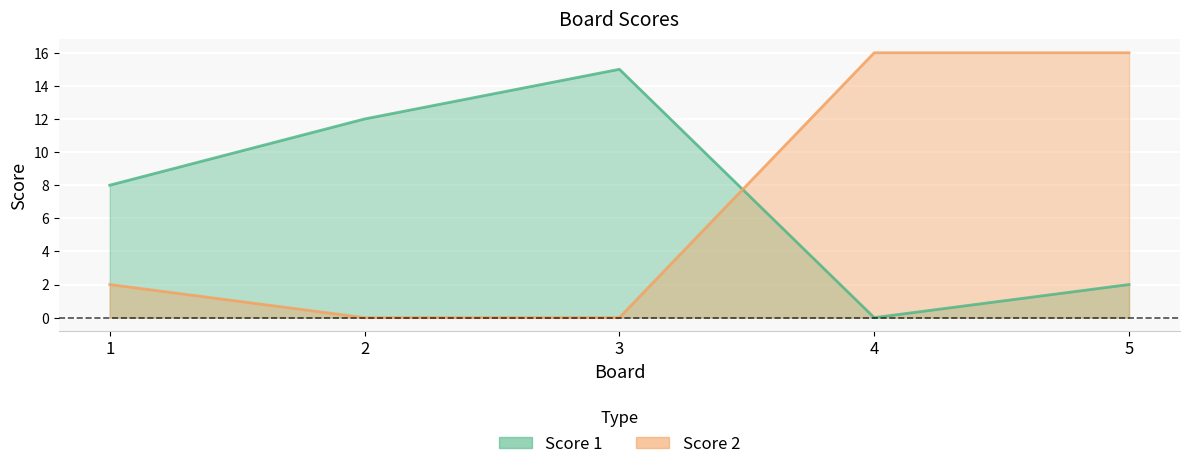

After their last crossing, which series has the higher values: Score 2 or Score 1?

Score 2